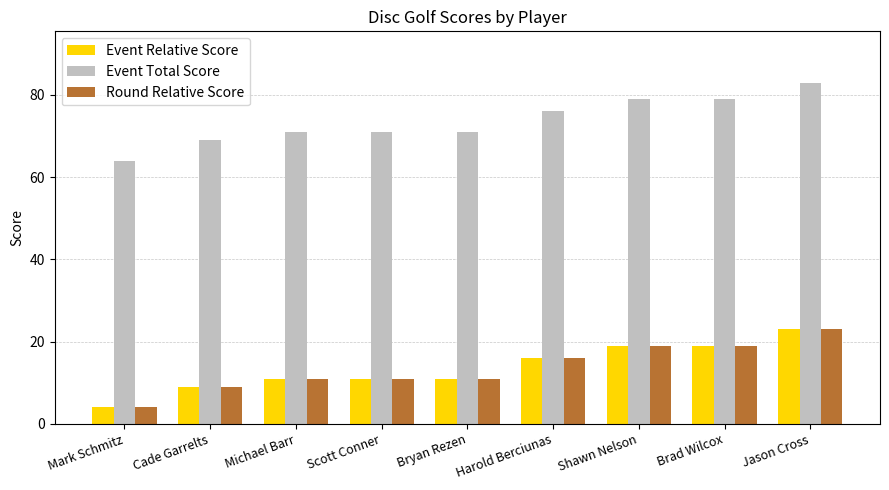

Is it true that Event Total Score equals 31 at Mark Schmitz?

False